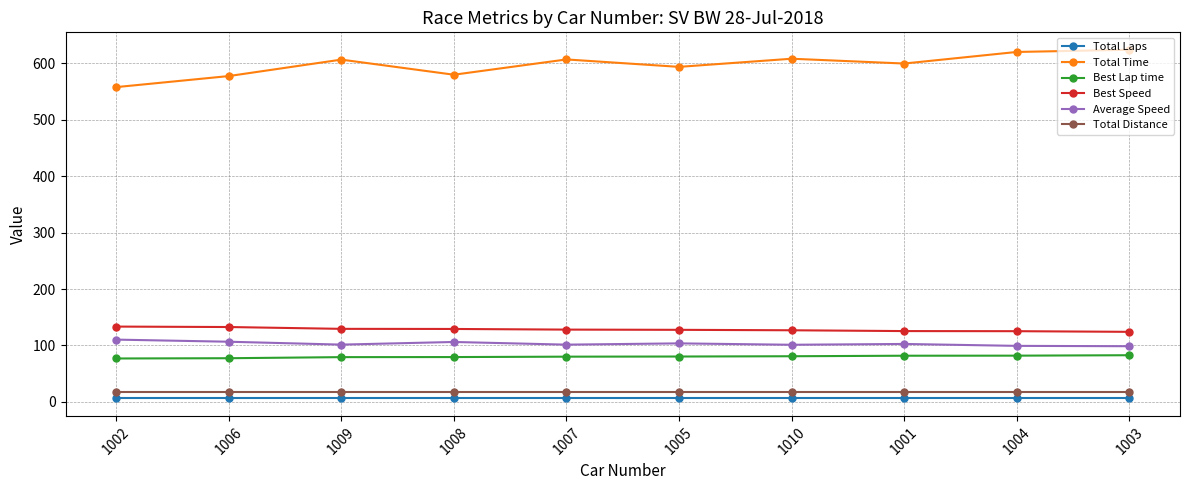

The Best Lap time series shows 33.0 at 1008. True or false?

False